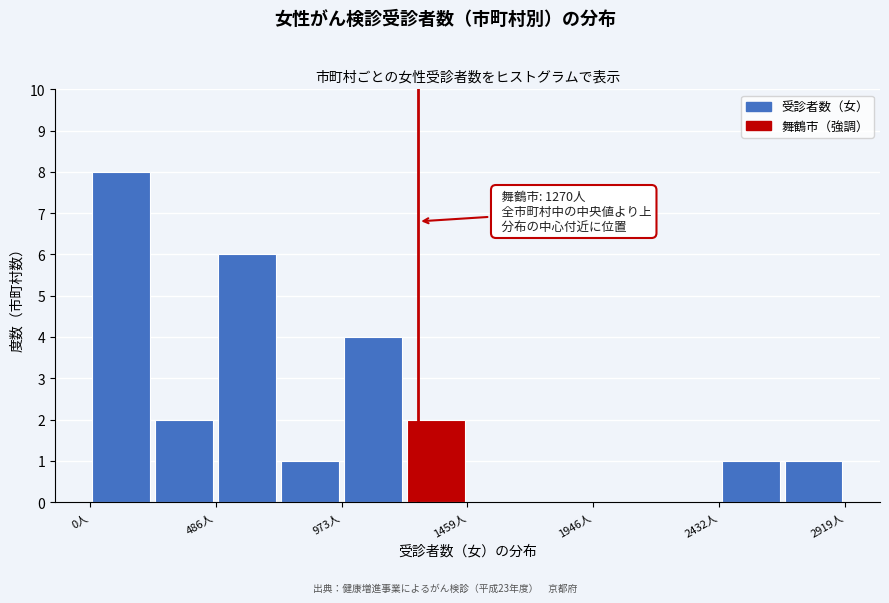

Which range on the x-axis has the tallest bar?

0 to 250